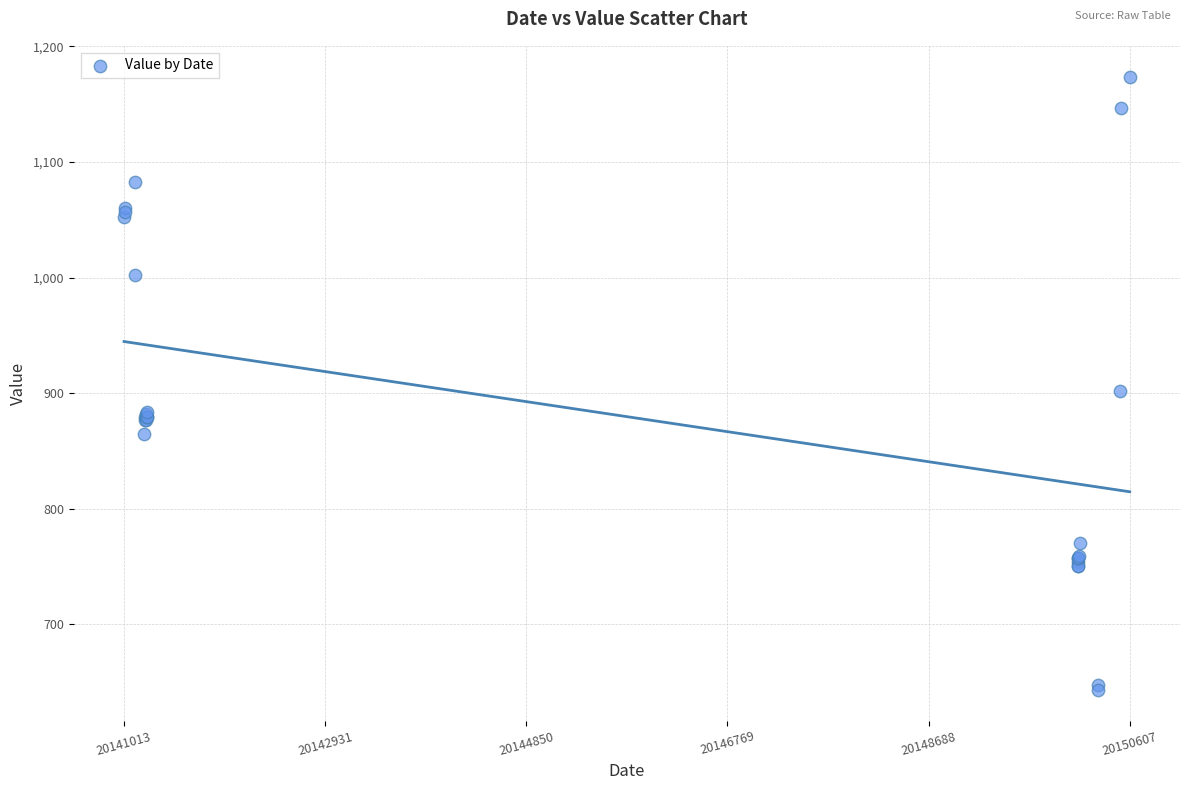

What Y value in the scatter plot is closest to 908?

902